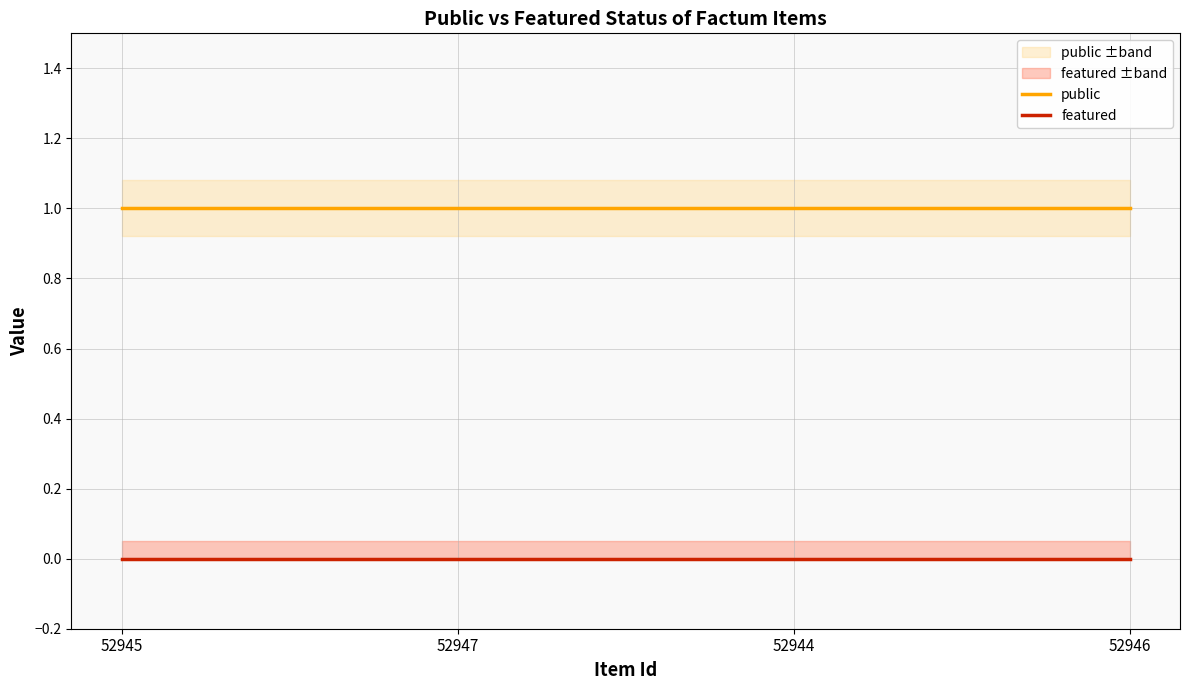

What is the total value across all series at 52944?

1